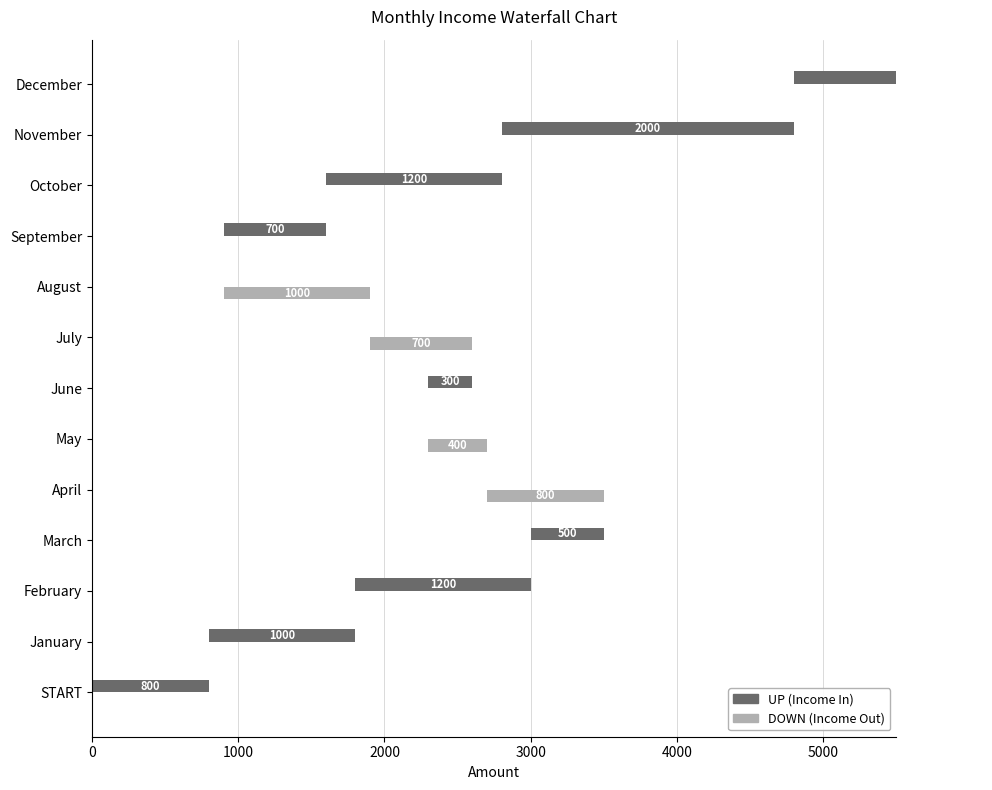

Which series has the largest total across all categories?

UP (Income In)